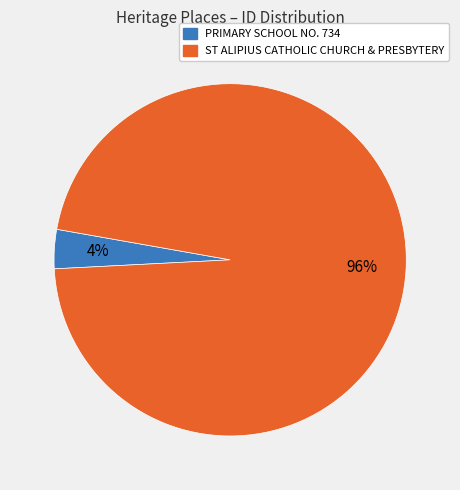

What is the largest slice in the pie chart?

ST ALIPIUS CATHOLIC CHURCH & PRESBYTERY